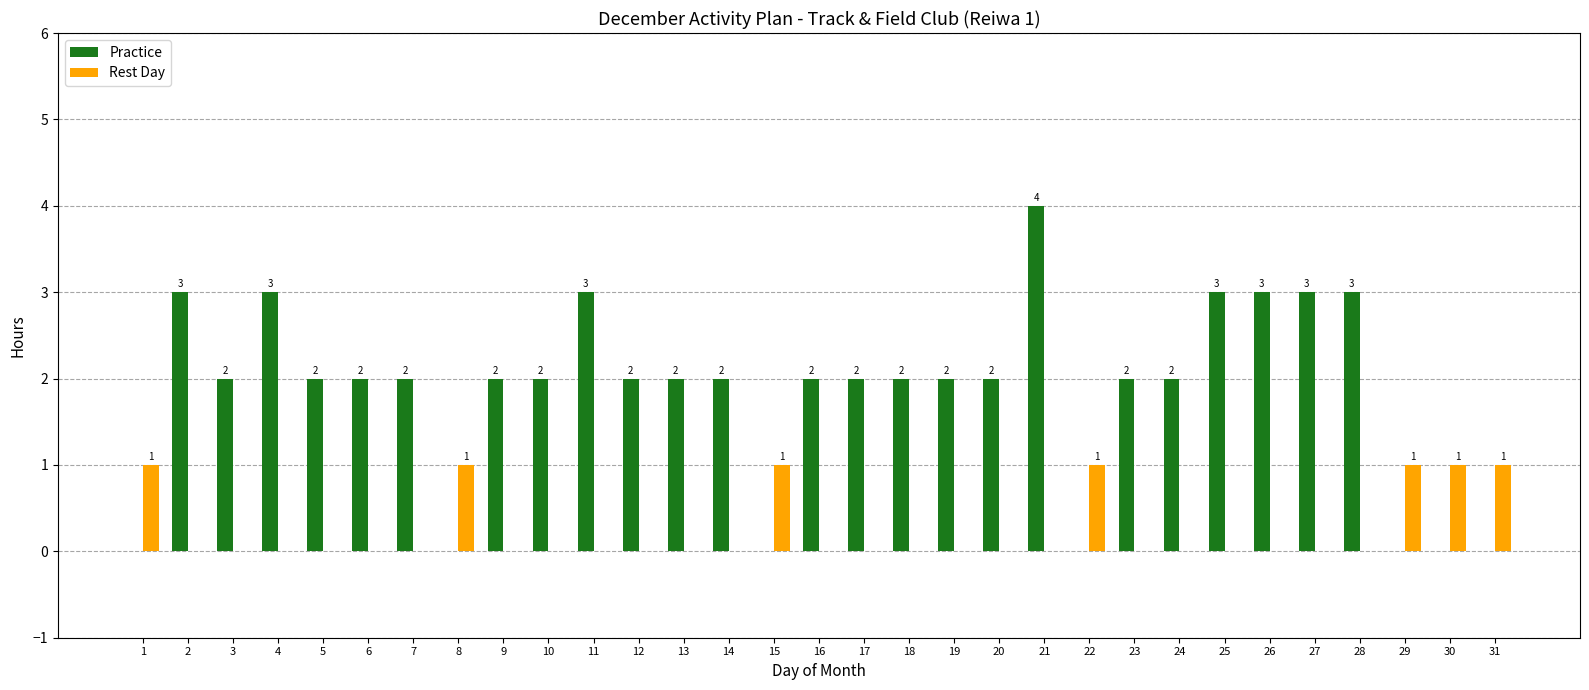

Reading left to right, what are all the values shown in this chart?

Practice: 0	3	2	3	2	2	2	0	2	2	3	2	2	2	0	2	2	2	2	2	4	0	2	2	3	3	3	3	0	0	0
Rest Day: 1	0	0	0	0	0	0	1	0	0	0	0	0	0	1	0	0	0	0	0	0	1	0	0	0	0	0	0	1	1	1